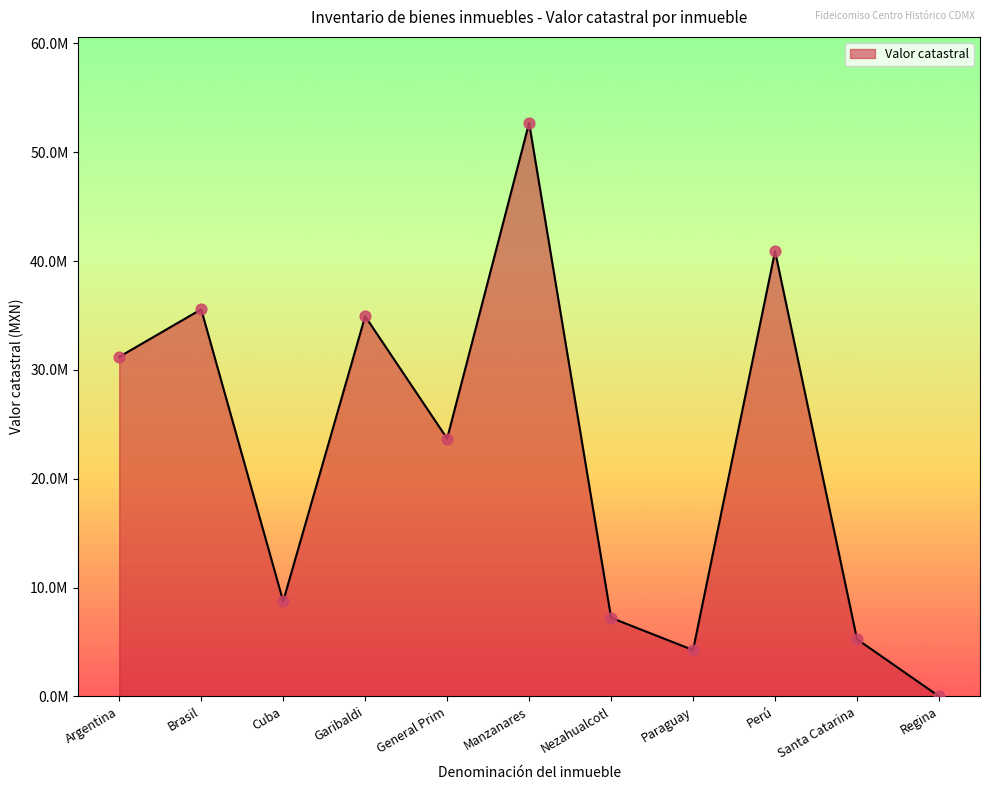

Approximately how many times larger is the value at Cuba compared to Argentina?

0.3